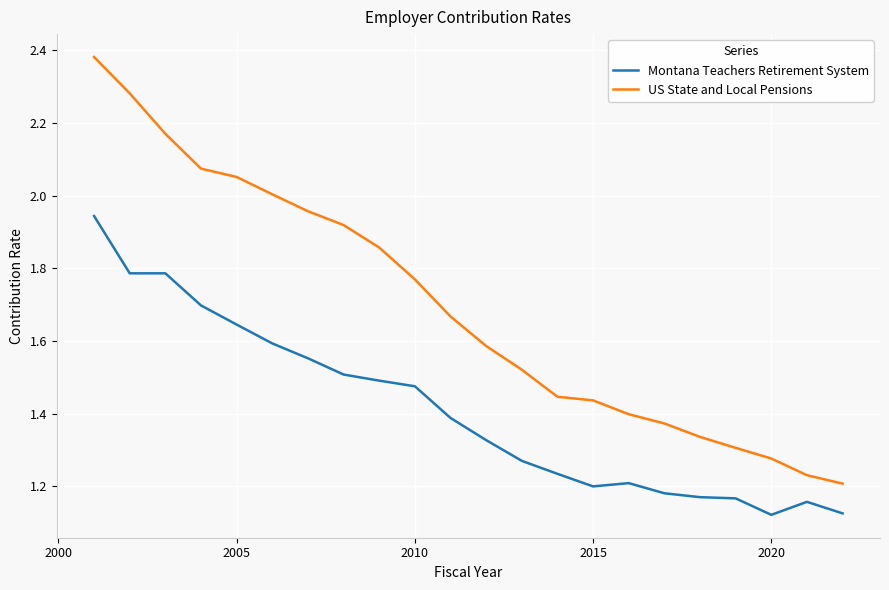

What is the difference between the maximum and minimum values in the Montana Teachers Retirement System series?

0.8